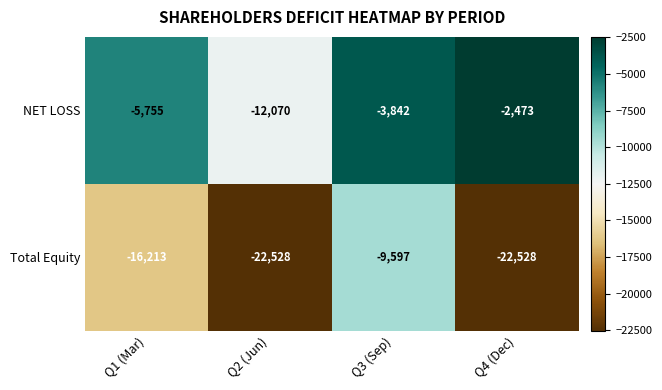

Reading left to right, what are all the values shown in this chart?

NET LOSS: -5755	-12070	-3842	-2473
Total Equity: -16213	-22528	-9597	-22528